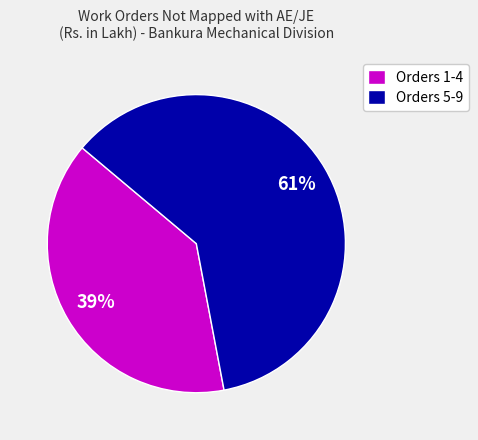

To the nearest percent, what portion does Orders 5-9 represent?

61%